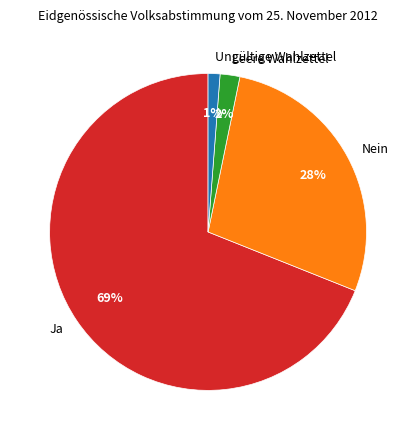

What percentage is the Leere Wahlzettel slice, to the nearest percent?

2%